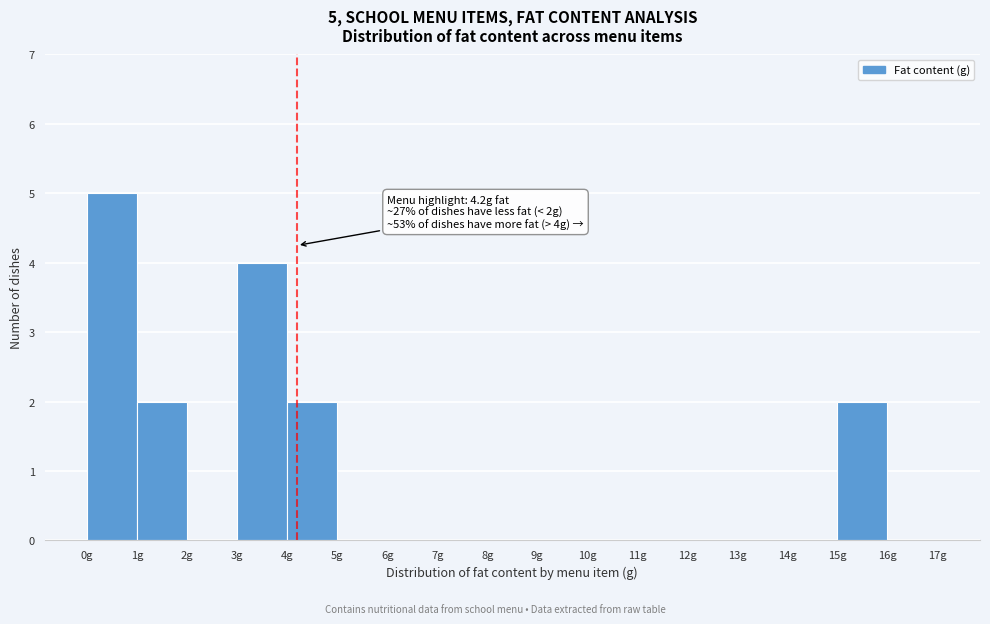

Over which range of the x-axis is the bar tallest?

0 to 1